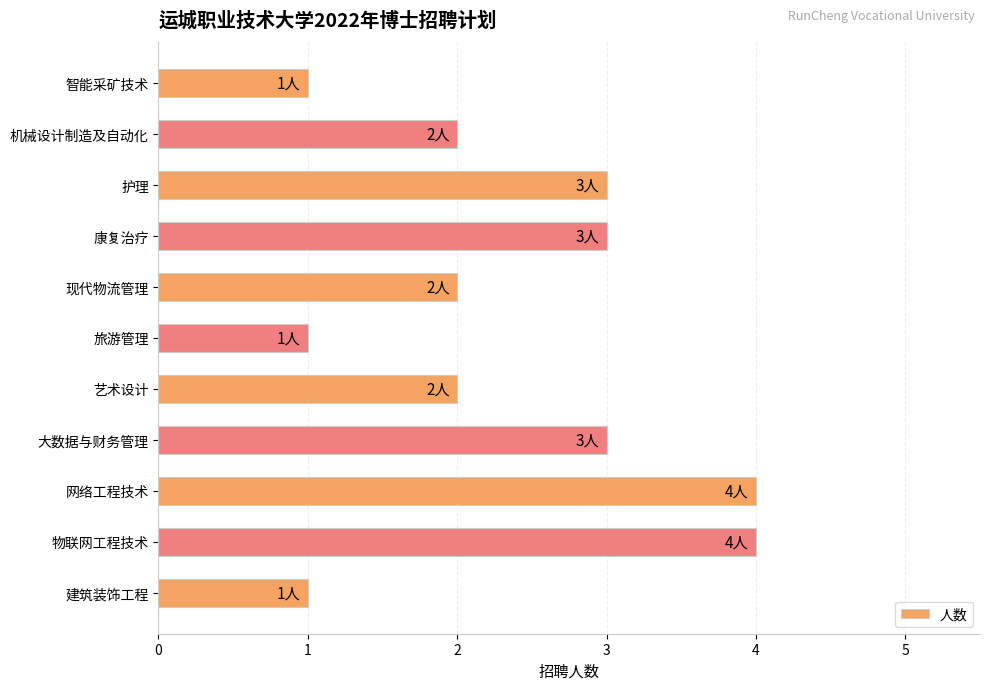

Does the chart contain any negative values?

No